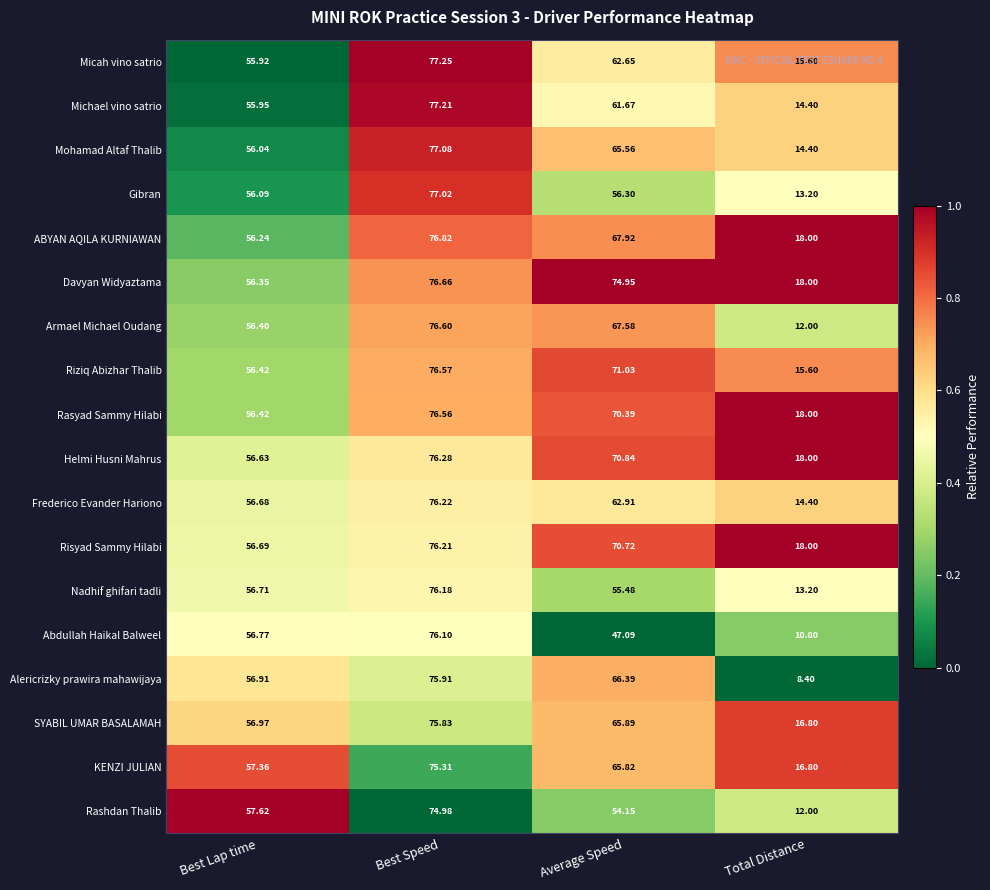

Between Best Lap time and Average Speed, which series saw the biggest shift?

Davyan Widyaztama